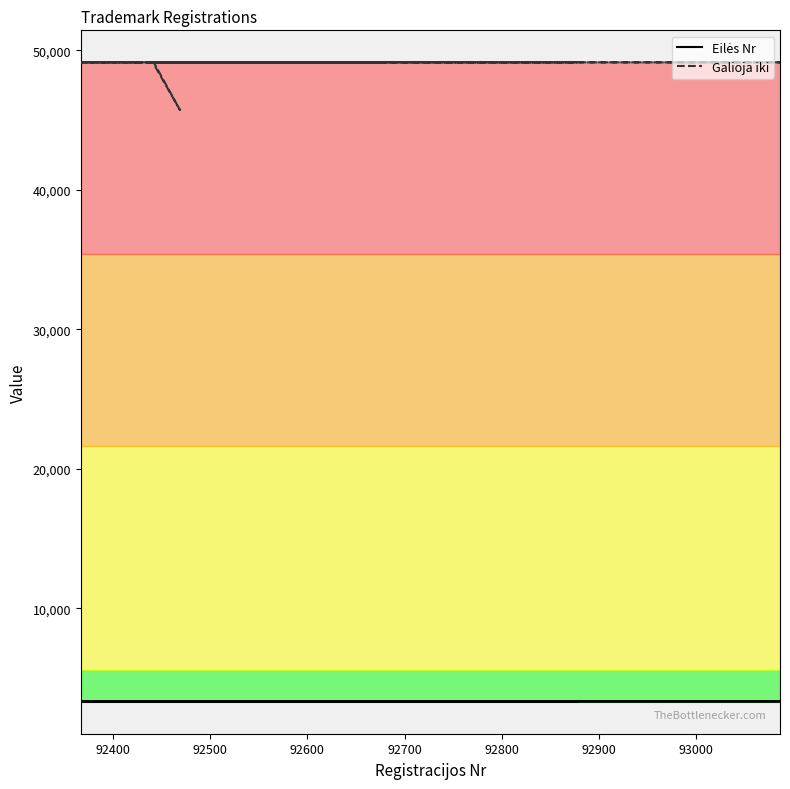

Is this an area chart (filled region under the line)?

No